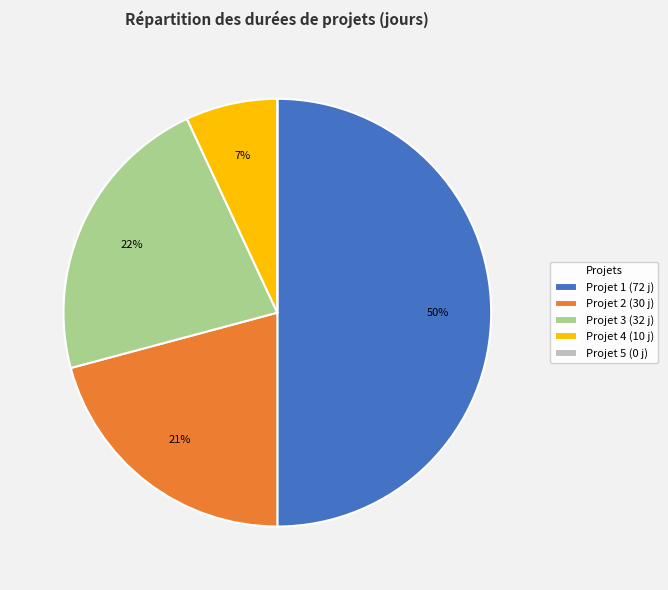

True or false: Projet 2 (30 j) accounts for 31% of the total.

False